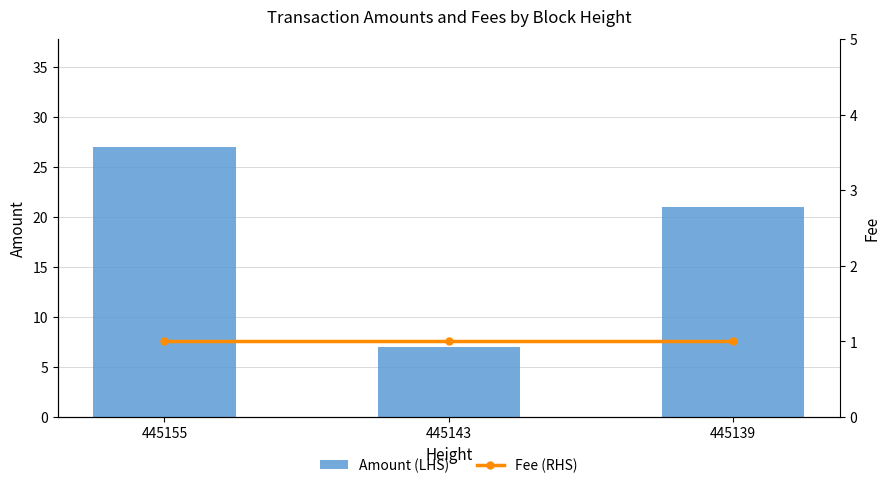

What are all the series names shown in the legend?

Amount (LHS), Fee (RHS)